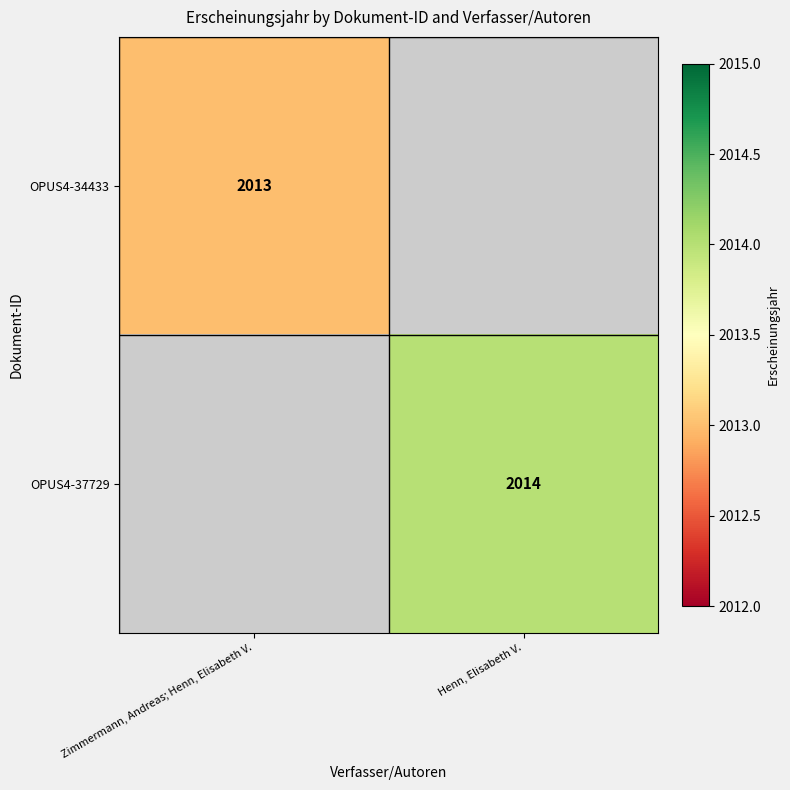

Is it true that OPUS4-34433 equals 2013 at Zimmermann, Andreas; Henn, Elisabeth V.?

True